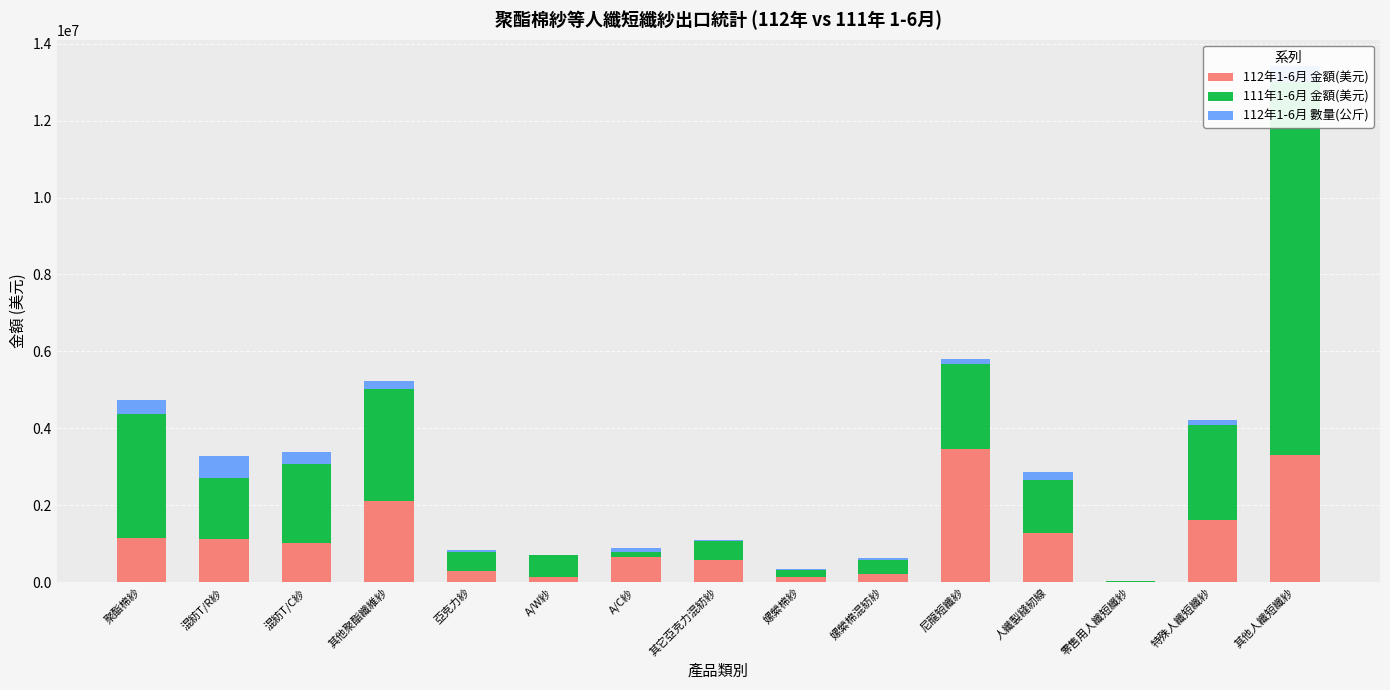

Reading right to left, extract all data points from this chart.

112年1-6月 金額(美元): 其他人纖短纖紗=3306300	特殊人纖短纖紗=1626700	零售用人纖短纖紗=500	人纖製縫紉線=1276200	尼龍短纖紗=3455300	嫘縈棉混紡紗=206700	嫘縈棉紗=144100	其它亞克力混紡紗=571500	A/C紗=658500	A/W紗=124600	亞克力紗=301800	其他聚酯纖維紗=2113600	混紡T/C紗=1027700	混紡T/R紗=1115800	聚酯棉紗=1141900
111年1-6月 金額(美元): 其他人纖短纖紗=9688900	特殊人纖短纖紗=2452400	零售用人纖短纖紗=31100	人纖製縫紉線=1387900	尼龍短纖紗=2222500	嫘縈棉混紡紗=380000	嫘縈棉紗=179900	其它亞克力混紡紗=491400	A/C紗=133400	A/W紗=572800	亞克力紗=469500	其他聚酯纖維紗=2915300	混紡T/C紗=2051500	混紡T/R紗=1589700	聚酯棉紗=3218700
112年1-6月 數量(公斤): 其他人纖短纖紗=438314	特殊人纖短纖紗=138901	零售用人纖短纖紗=307	人纖製縫紉線=211042	尼龍短纖紗=112953	嫘縈棉混紡紗=34046	嫘縈棉紗=13636	其它亞克力混紡紗=41109	A/C紗=103707	A/W紗=10477	亞克力紗=71030	其他聚酯纖維紗=188597	混紡T/C紗=301050	混紡T/R紗=580074	聚酯棉紗=383092